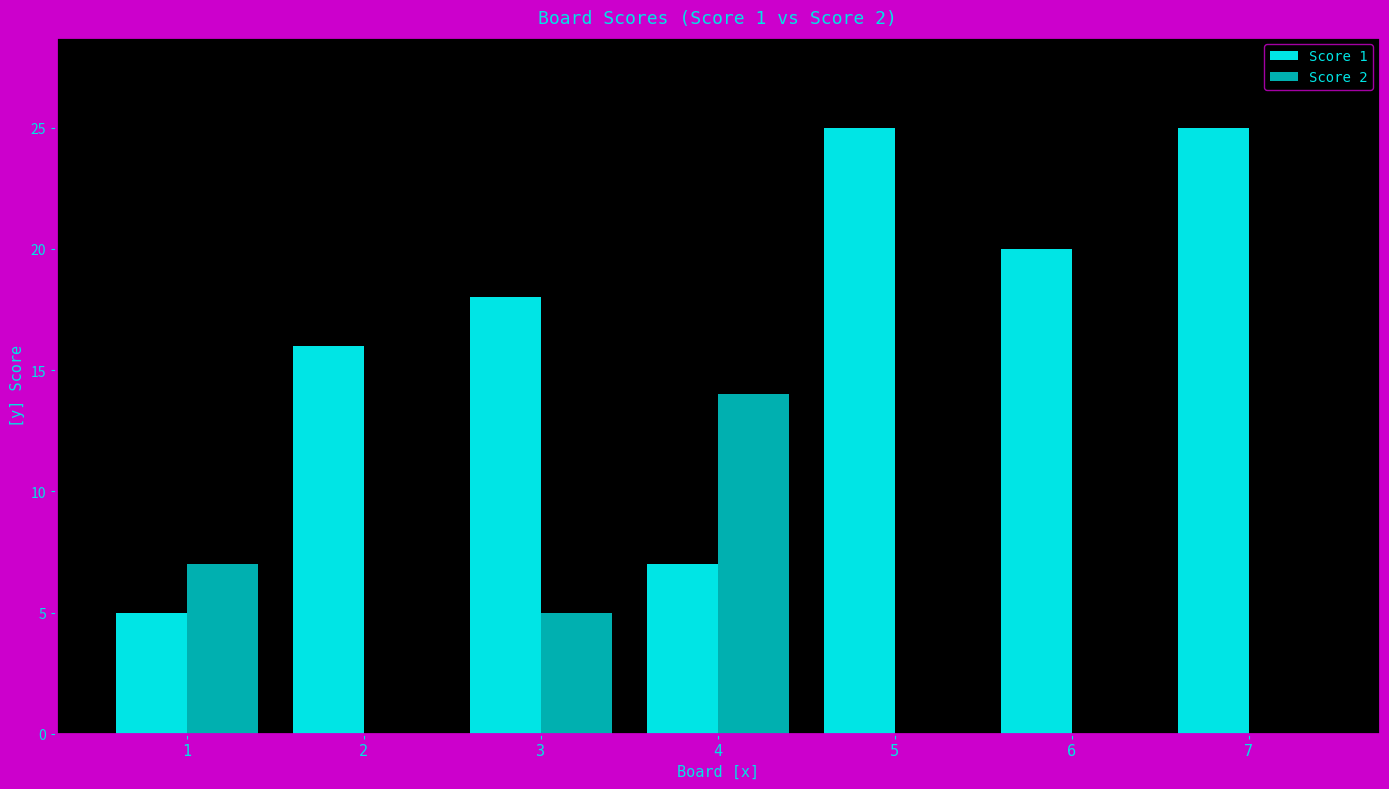

What are all the series names shown in the legend?

Score 1, Score 2